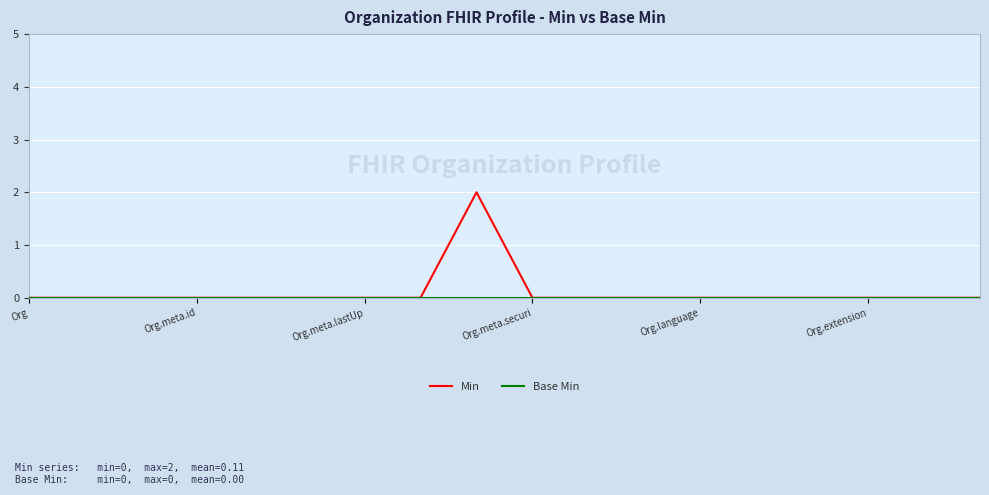

Is it true that Min equals -1 at Org.meta.id?

False